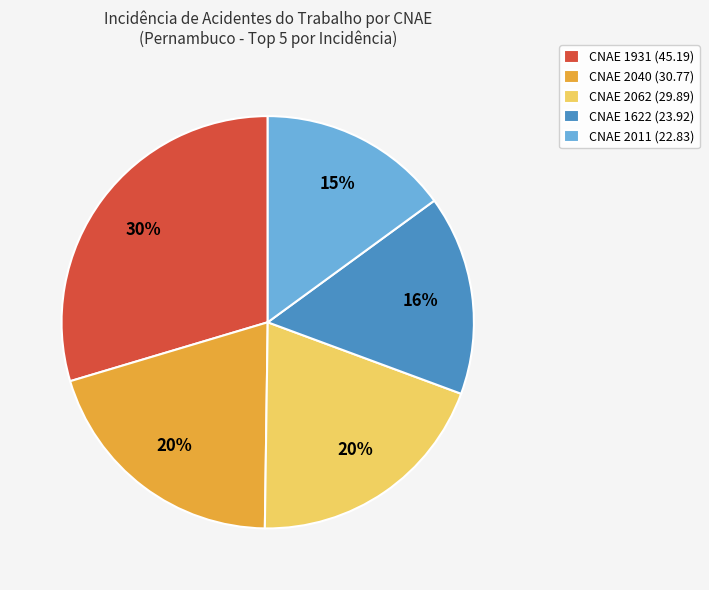

Combined, do CNAE 1622 (23.92) and CNAE 2011 (22.83) account for over 50%?

No